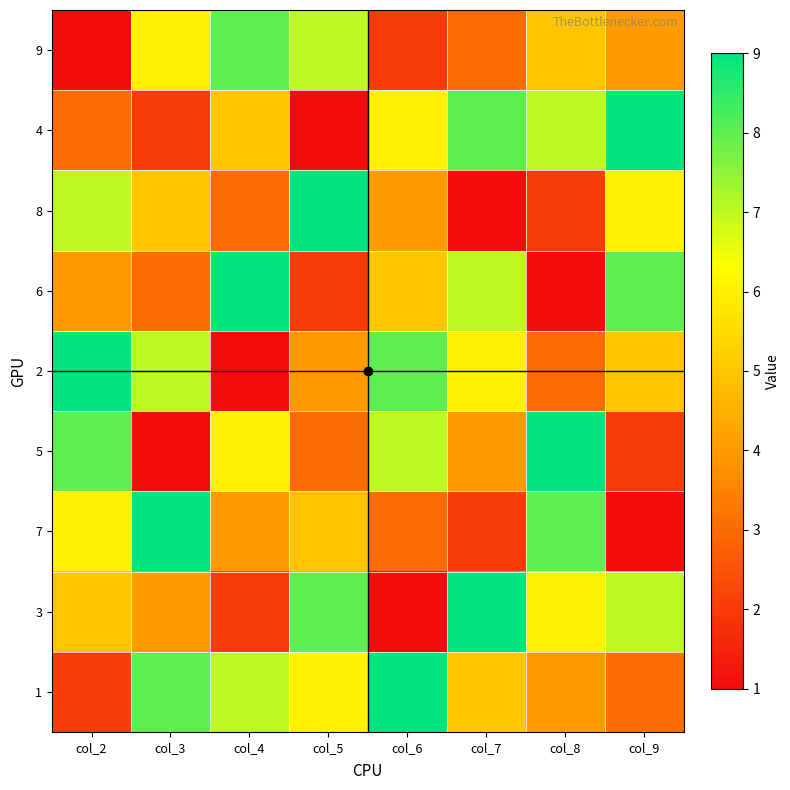

Rank the series by their maximum value, from lowest to highest.

9, 4, 8, 6, 2, 5, 7, 3, 1